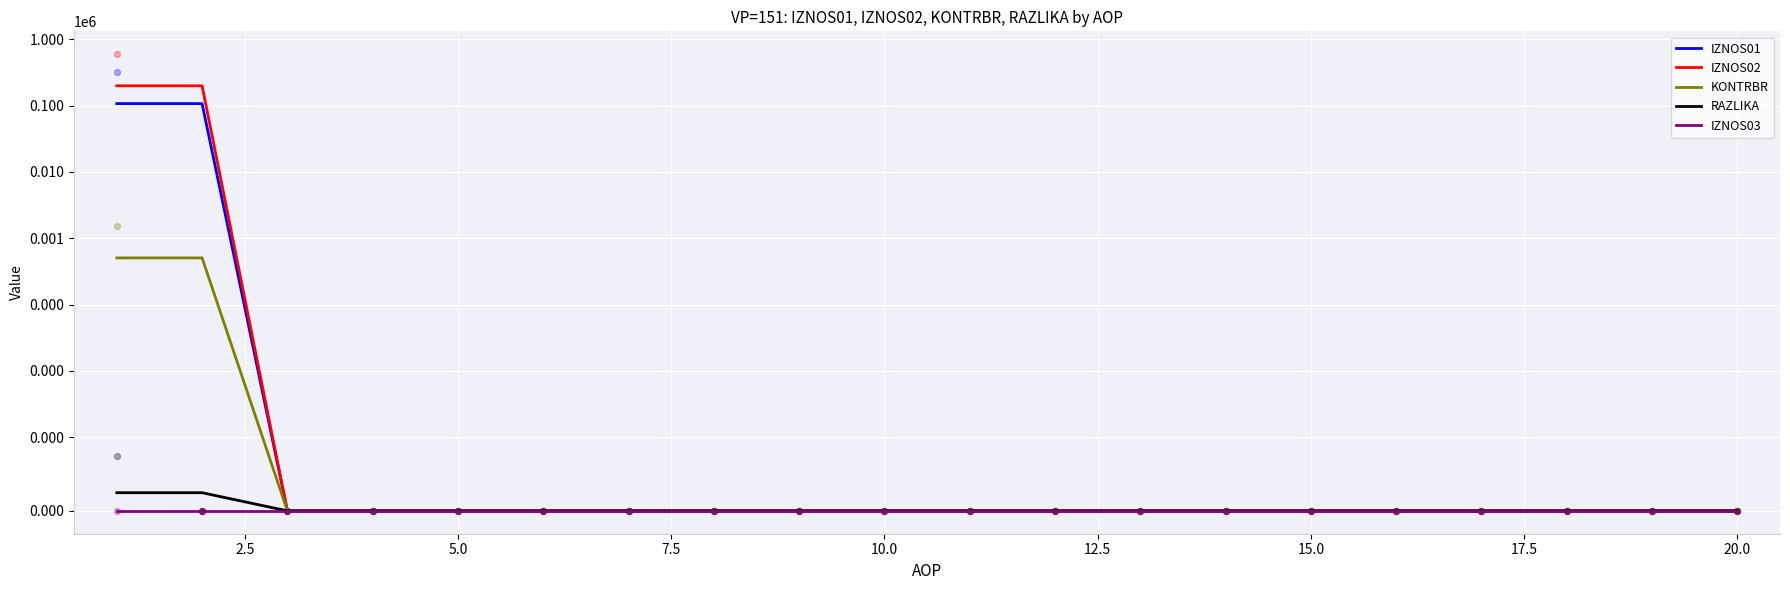

Which series reaches the minimum Y coordinate?

IZNOS01